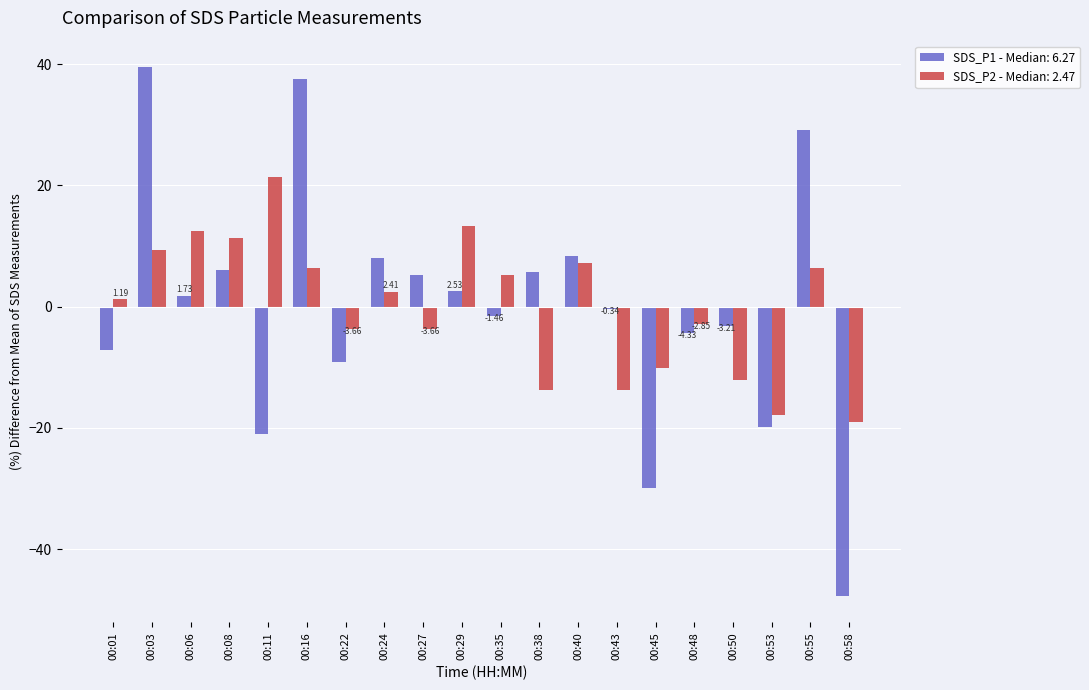

Which series has the widest spread of values?

SDS_P1 - Median: 6.27